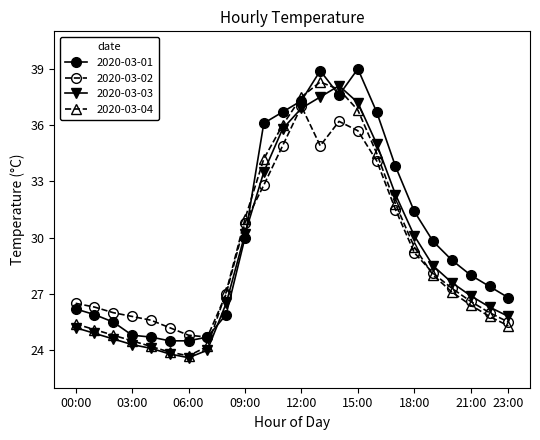

Which series ends up on top after the final intersection of 2020-03-02 and 2020-03-04?

2020-03-02